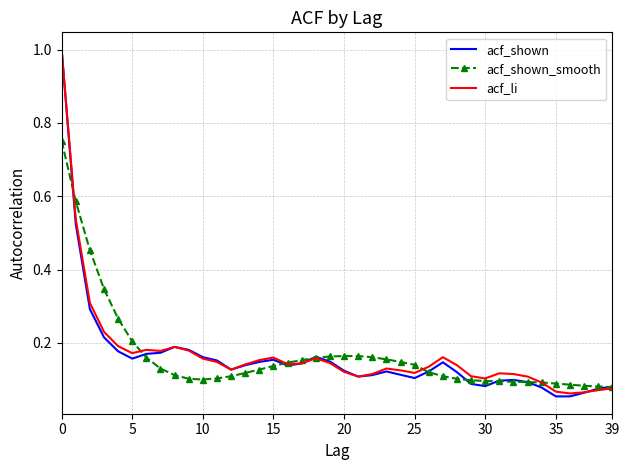

Count the number of data series in this chart.

3